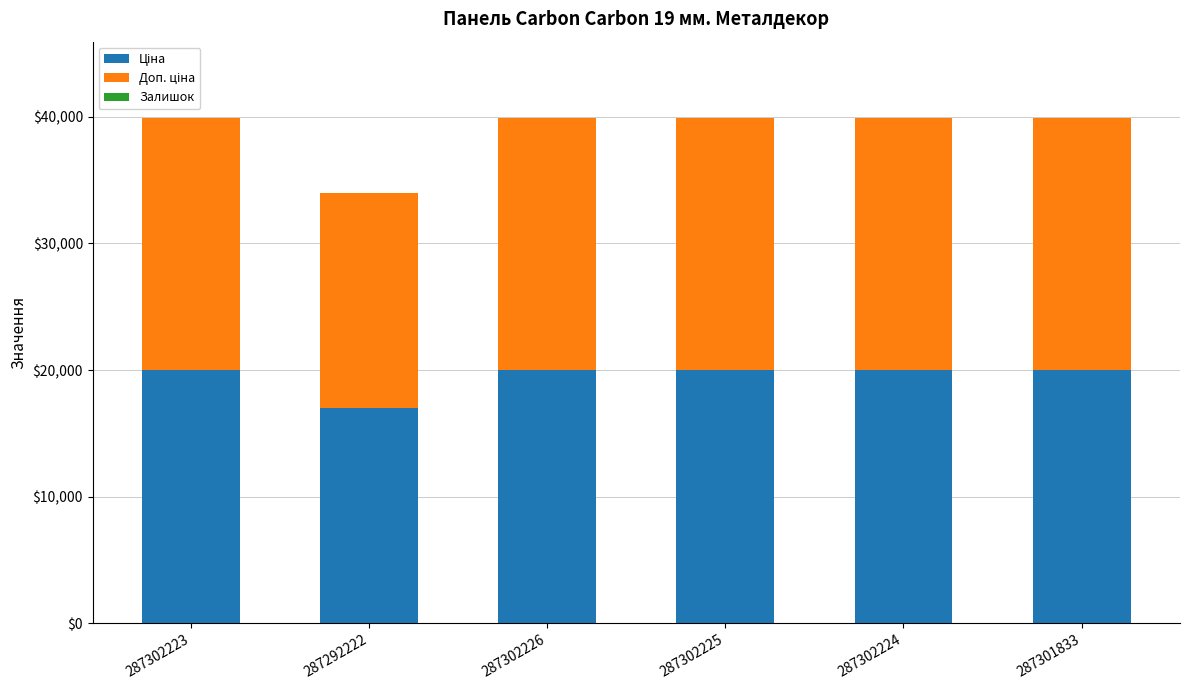

What is the total value across all series at 287301833?

39928.3